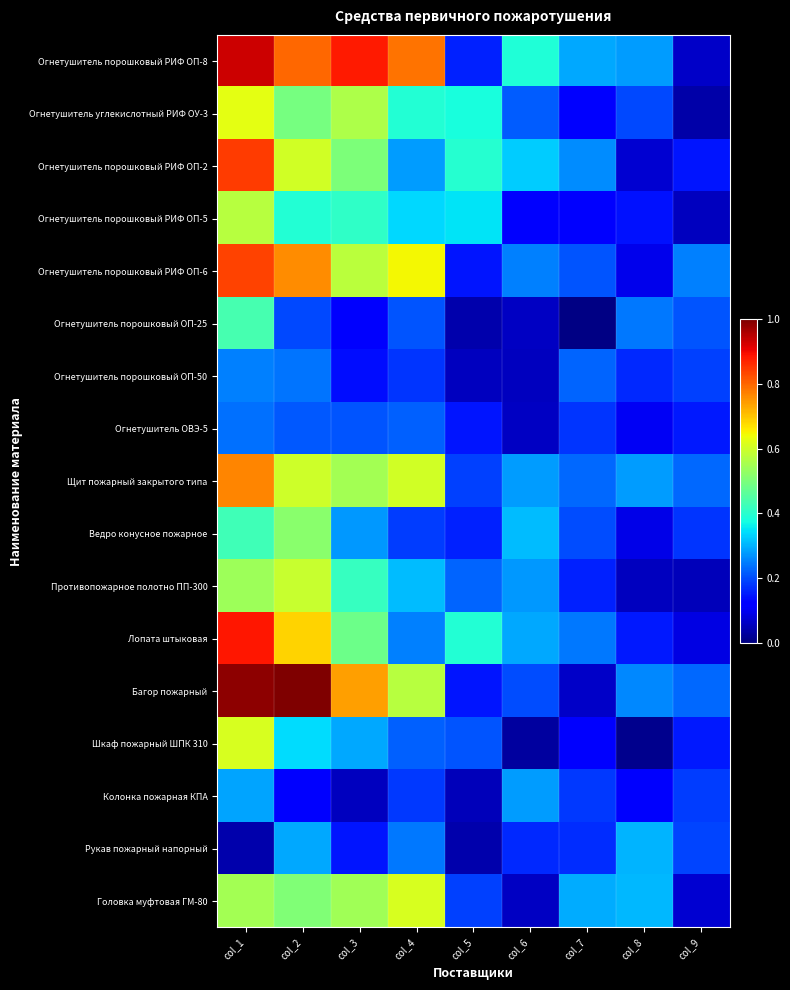

What is the spread (max minus min) of values at col_7?

0.3